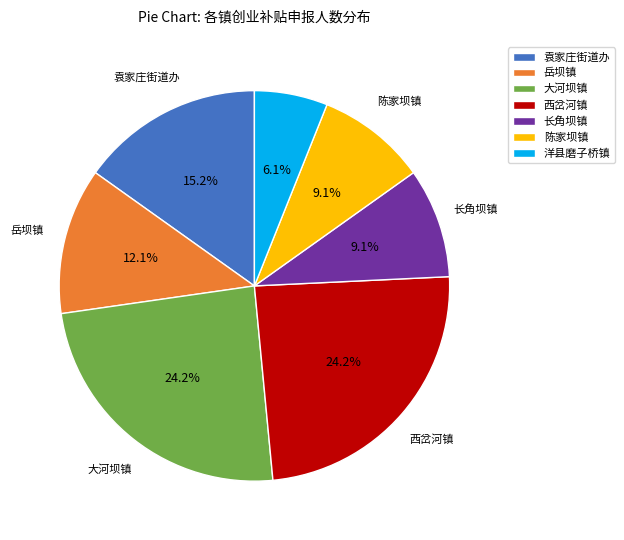

To the nearest percent, what is the difference between the largest and smallest slice percentages?

18%